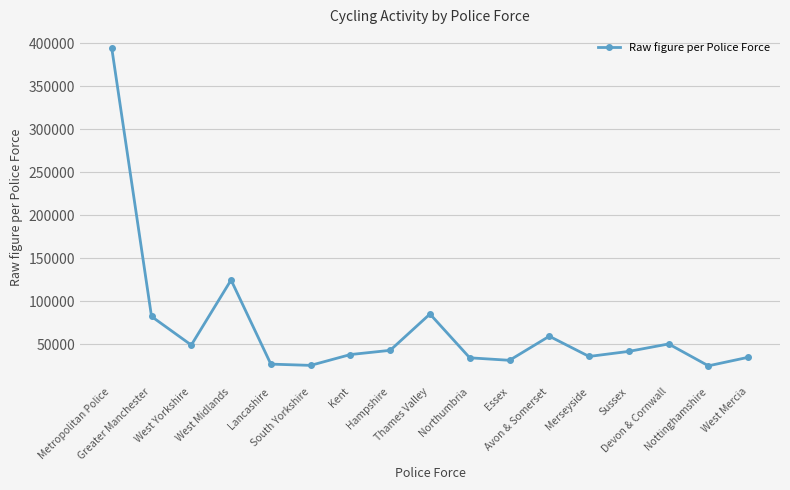

What is the difference between the maximum and minimum values?

369480.8